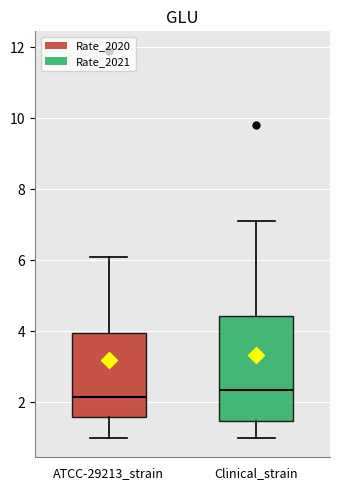

Reading left to right, read every box against the y-axis: the position of its median line, the range the box covers, and the ends of its whiskers. The values are not printed on the chart, so give them approximately, as read against the axis.

ATCC-29213_strain: median 2.2, box 1.6 to 4.0, whiskers 1.0 to 6.2
Clinical_strain: median 2.4, box 1.4 to 4.4, whiskers 1.0 to 7.2